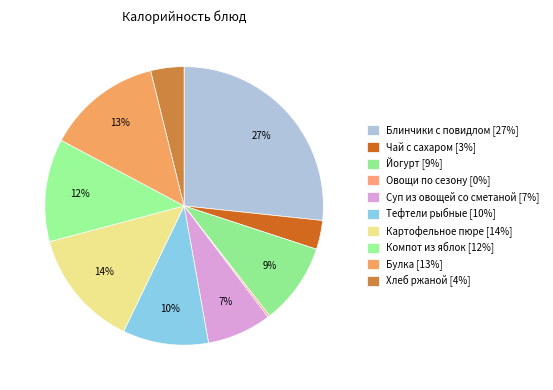

Which category has the biggest portion of the pie?

Блинчики с повидлом